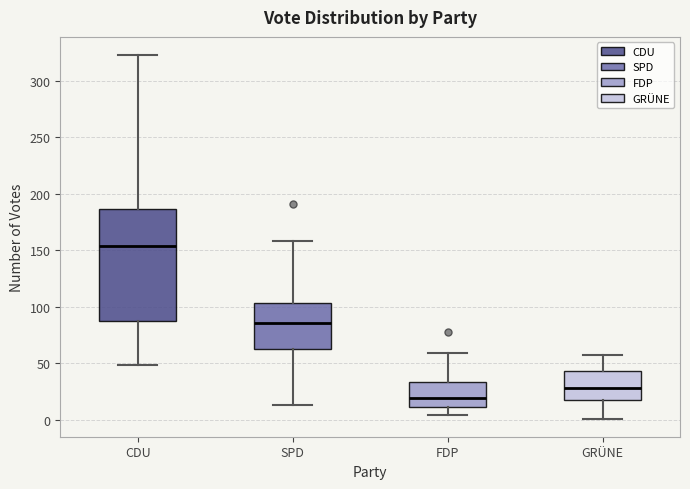

Reading left to right, read every box against the y-axis: the position of its median line, the range the box covers, and the ends of its whiskers. The values are not printed on the chart, so give them approximately, as read against the axis.

CDU: median 155, box 90 to 185, whiskers 50 to 325
SPD: median 85, box 65 to 105, whiskers 15 to 160
FDP: median 20, box 10 to 35, whiskers 5 to 60
GRÜNE: median 30, box 15 to 45, whiskers 0 to 55